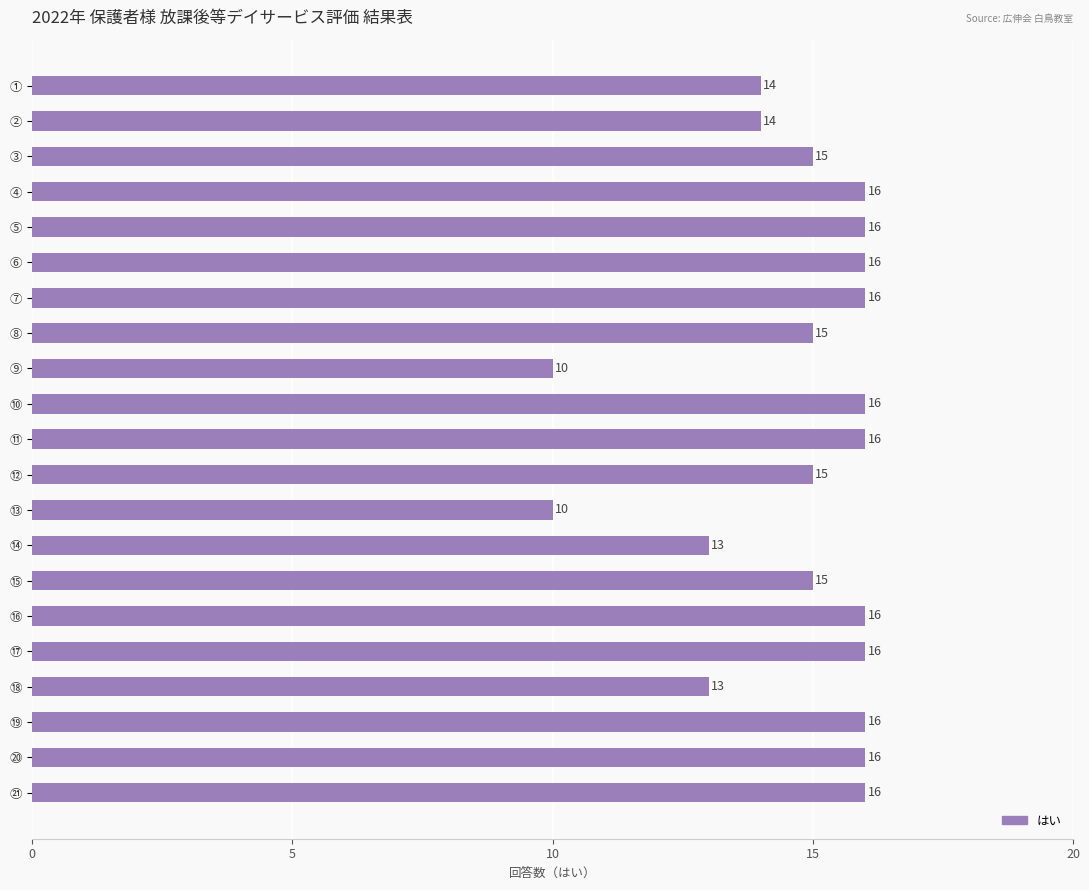

Reading top to bottom, list all the values displayed in this chart.

14	14	15	16	16	16	16	15	10	16	16	15	10	13	15	16	16	13	16	16	16